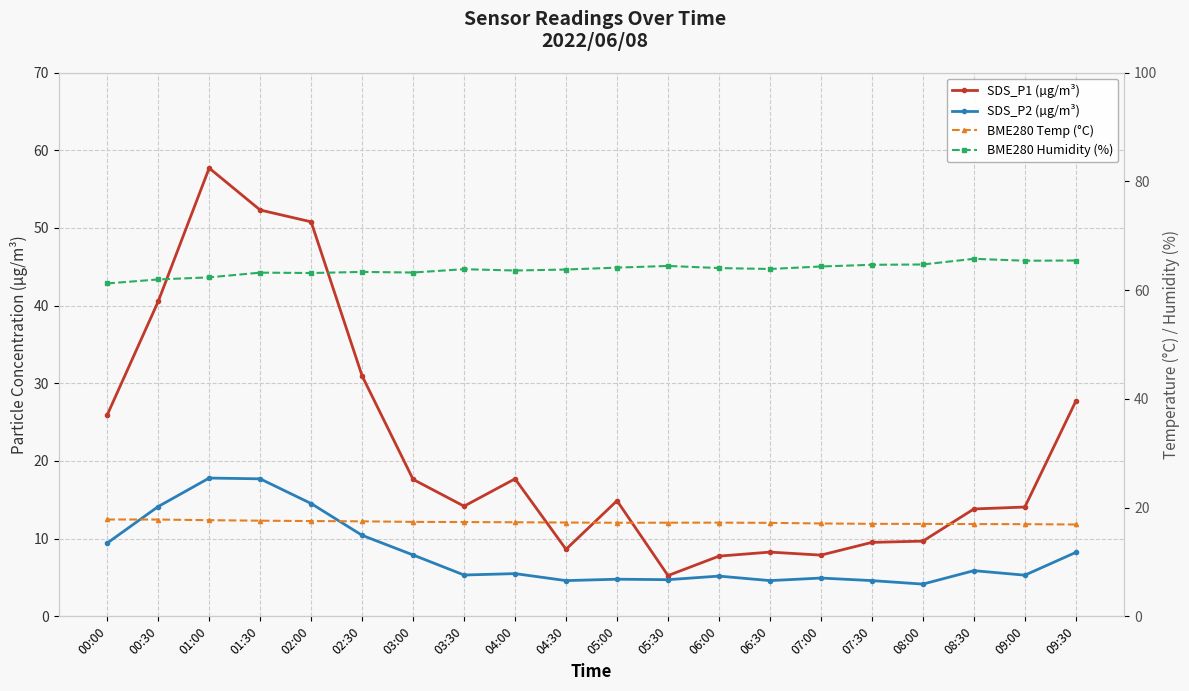

Read the BME280 Temp (°C) value at 06:00.

17.2